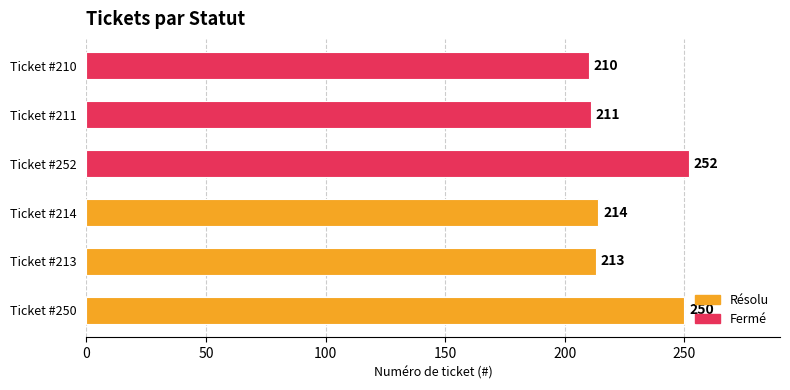

Is it true that the value at Ticket #250 is 250?

True